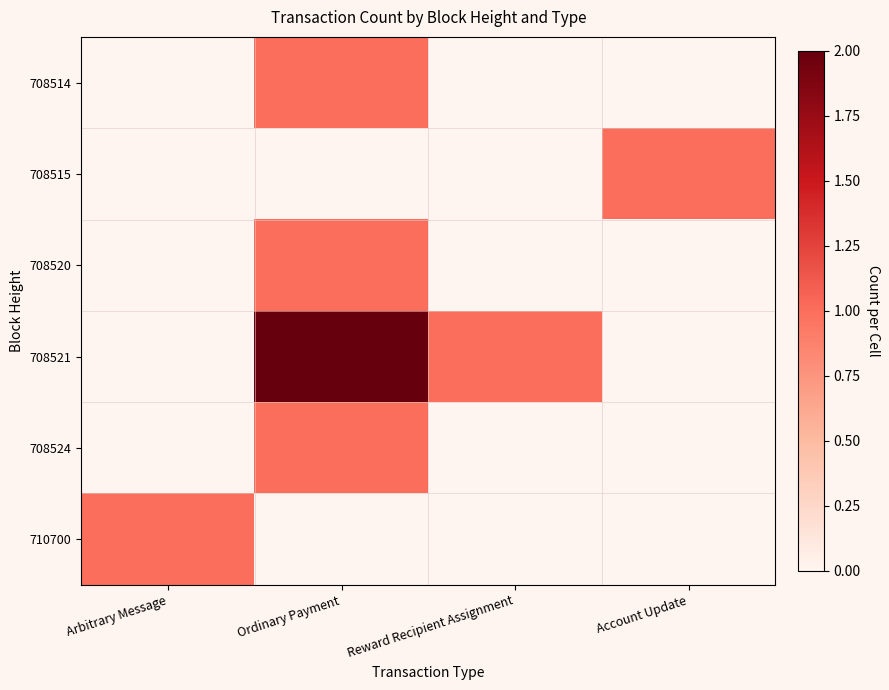

Which series has the largest total across all categories?

708521